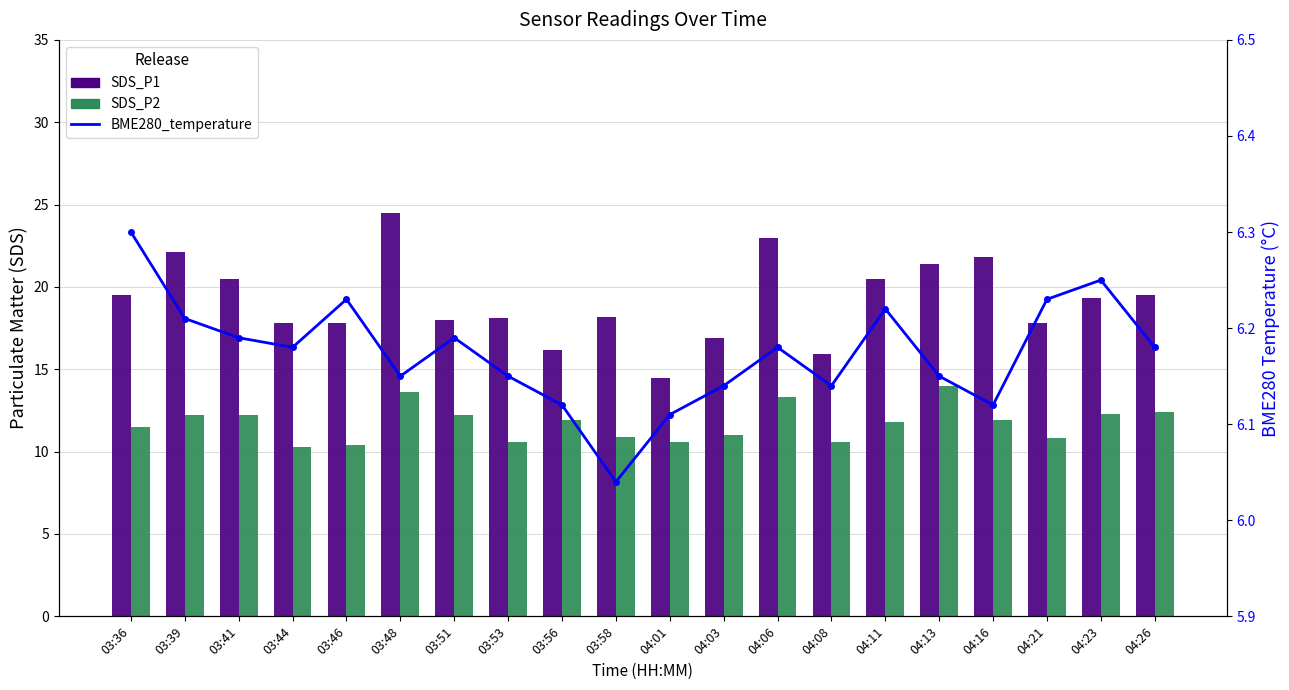

Count the number of data series in this chart.

3